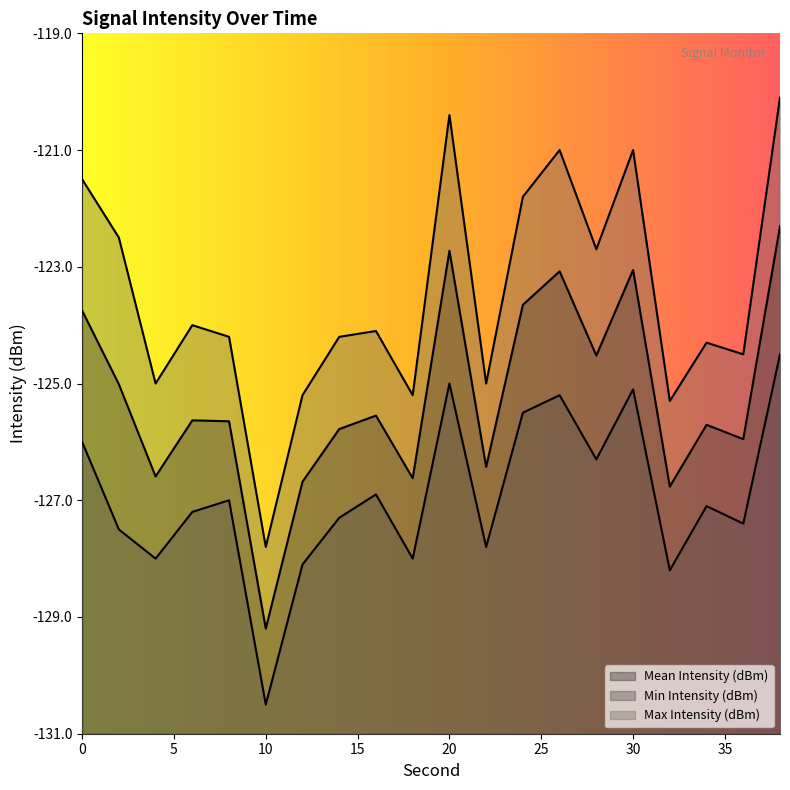

What is the sum of all Min Intensity (dBm) values?

-2538.6